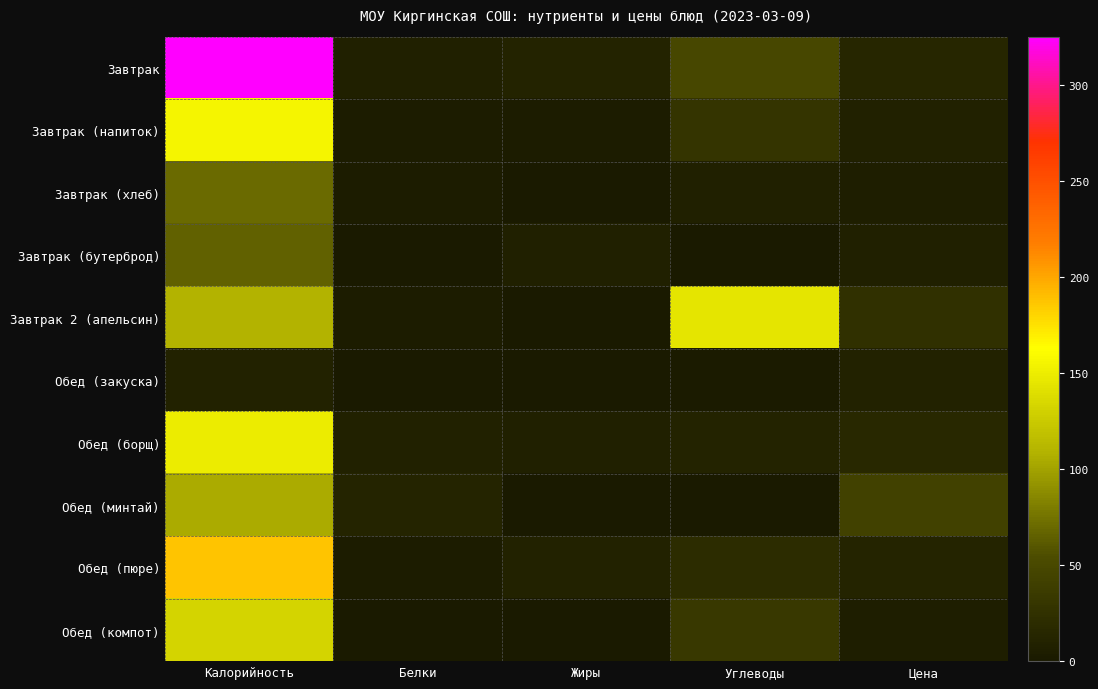

Between Калорийность and Углеводы, which is larger?

Калорийность